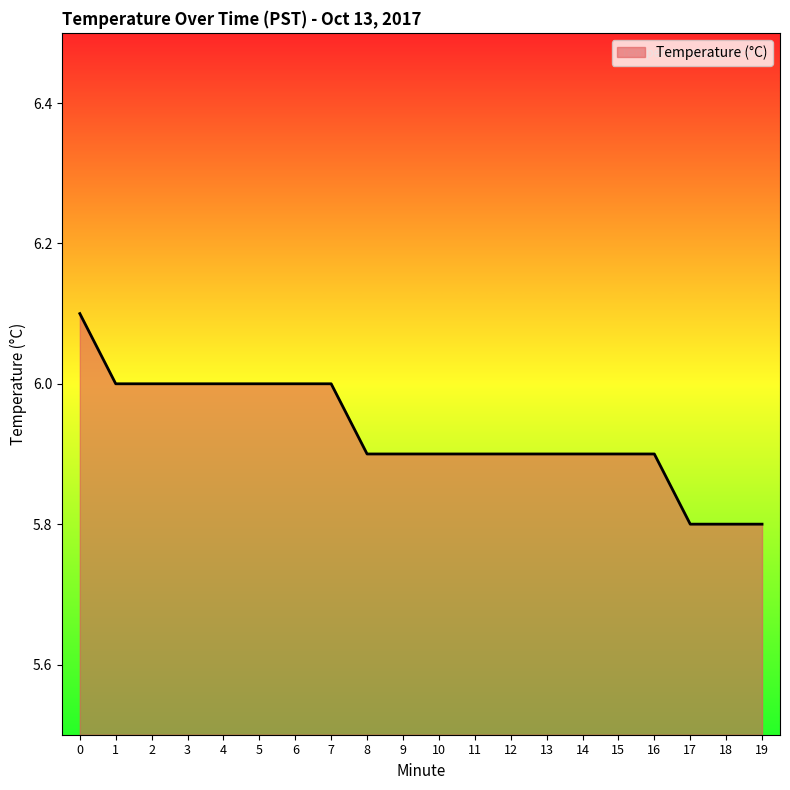

What value does the data have at 8?

5.9